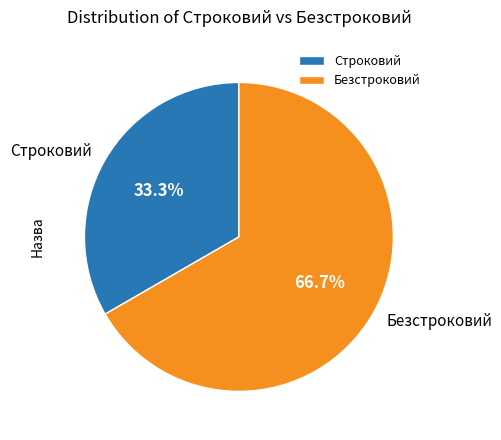

Which slice is the smallest?

Строковий